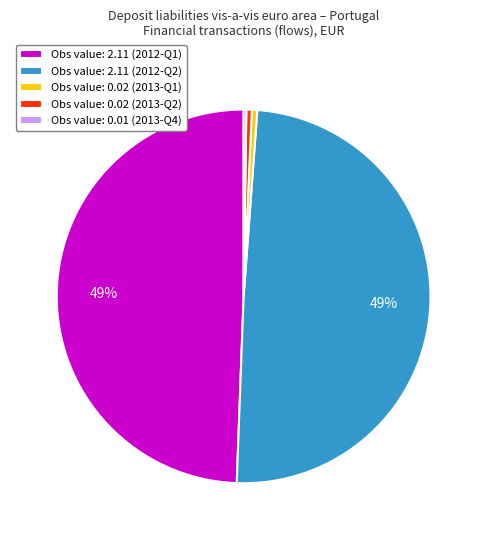

To the nearest percent, what is the average slice percentage?

20%